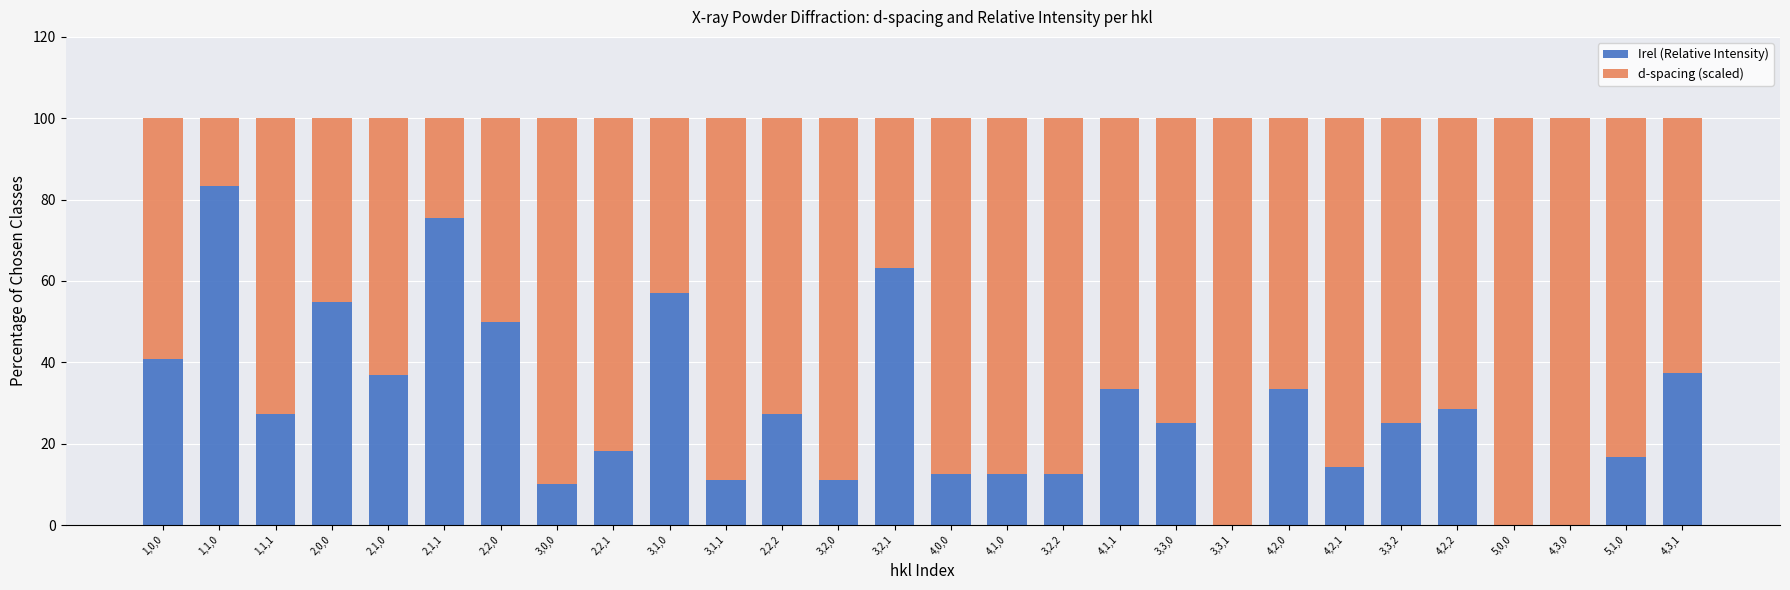

True or false: Irel (Relative Intensity) has a value of 12.5 at 4,1,0.

True